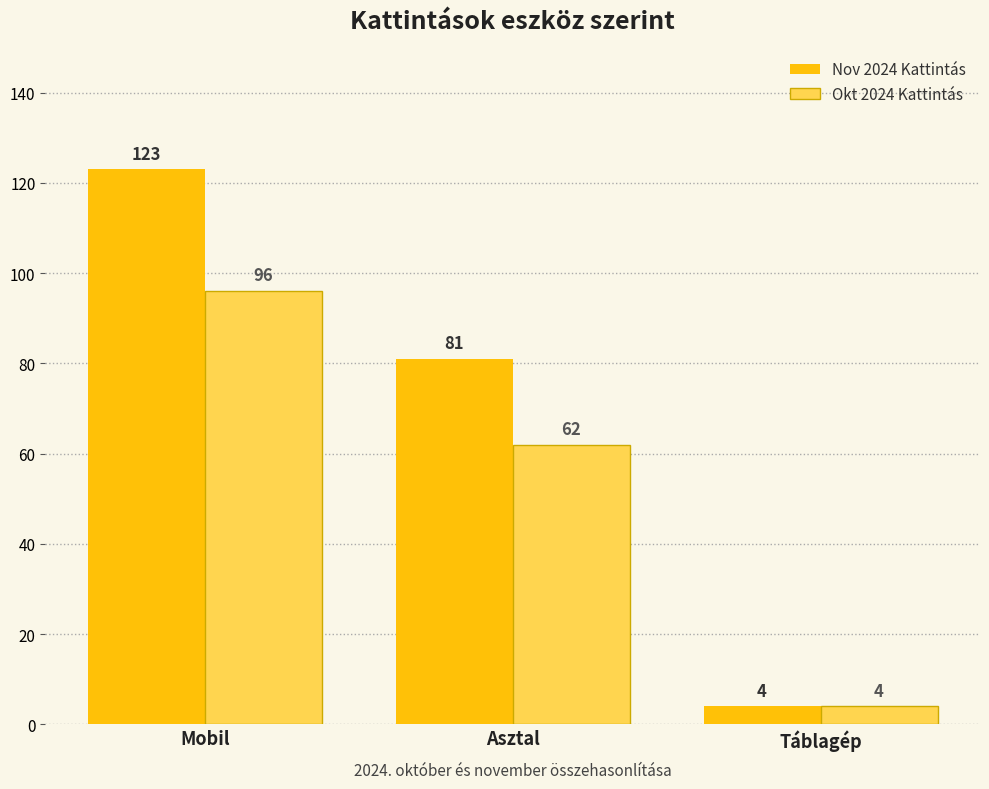

List the labels in order of Nov 2024 Kattintás value, largest first.

Mobil, Asztal, Táblagép